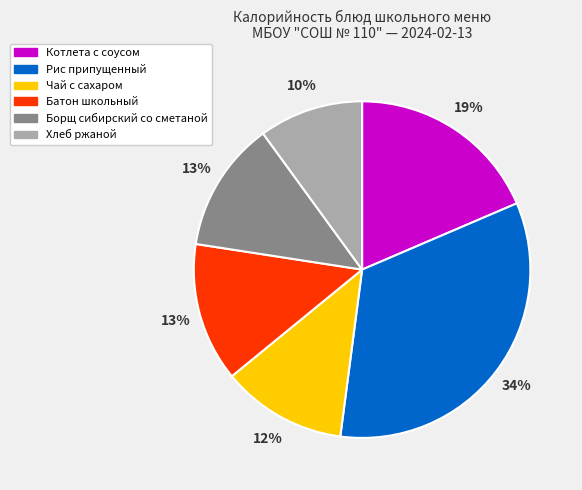

Between Рис припущенный and Хлеб ржаной, which is larger?

Рис припущенный